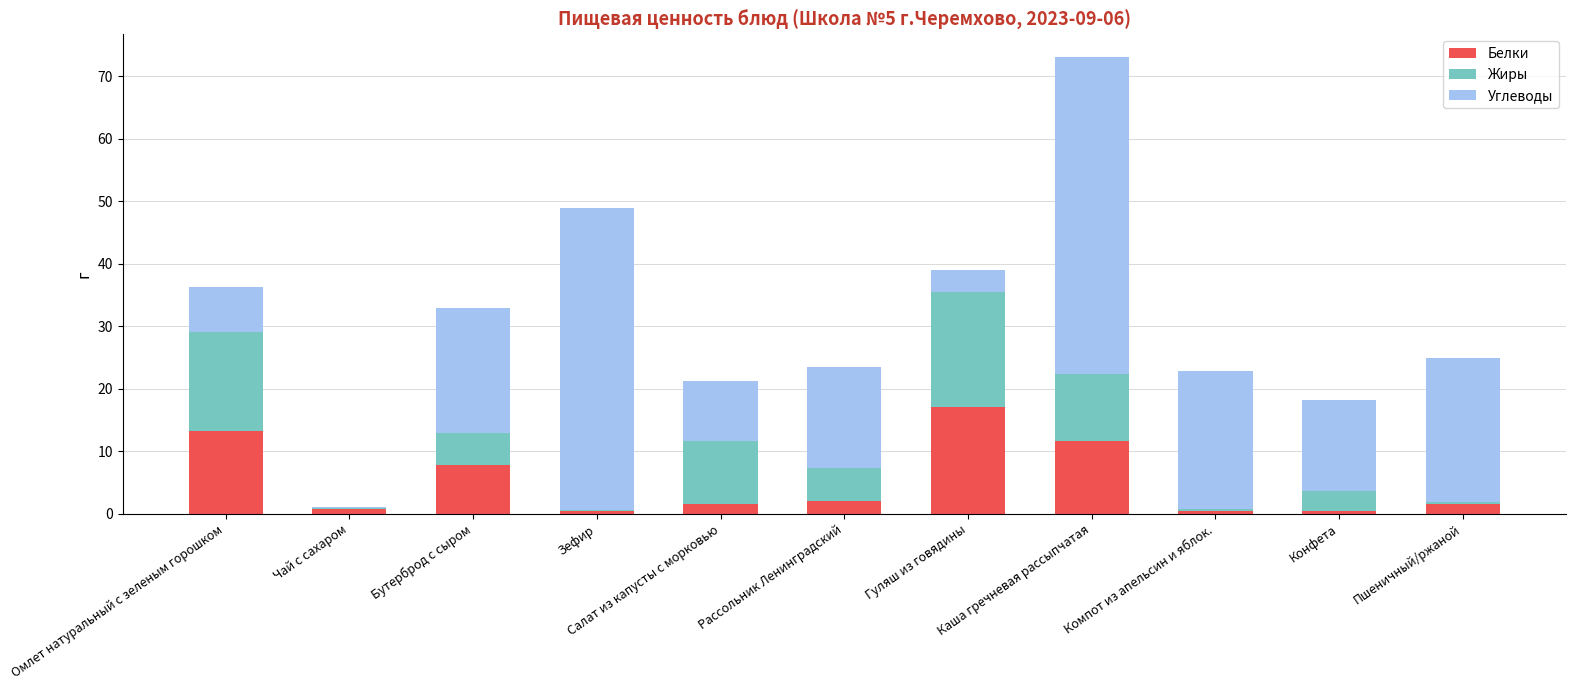

What is the highest value of the Белки series?

17.2